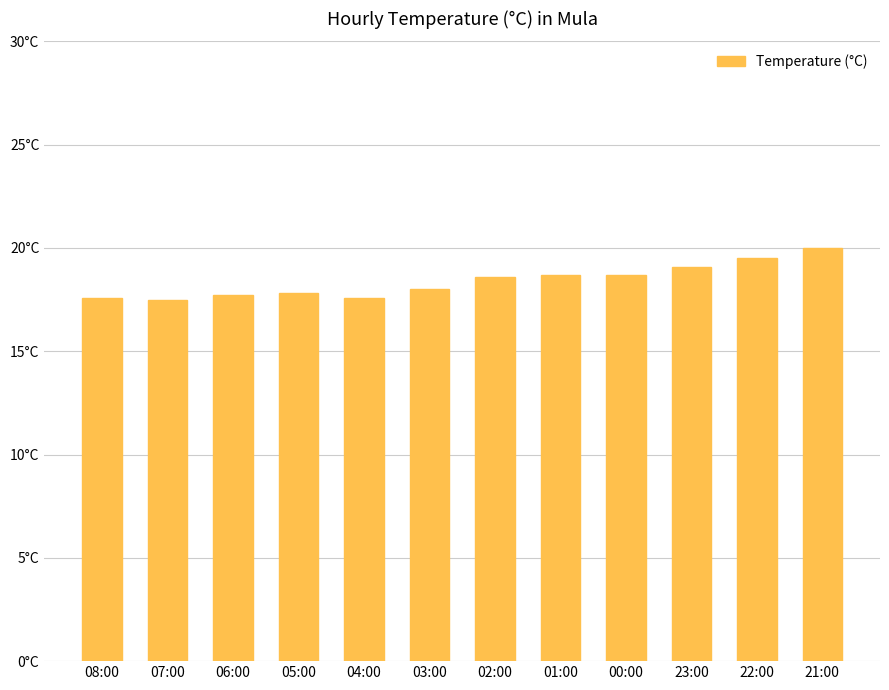

Rank the categories by value from highest to lowest.

21:00, 22:00, 23:00, 01:00, 00:00, 02:00, 03:00, 05:00, 06:00, 08:00, 04:00, 07:00